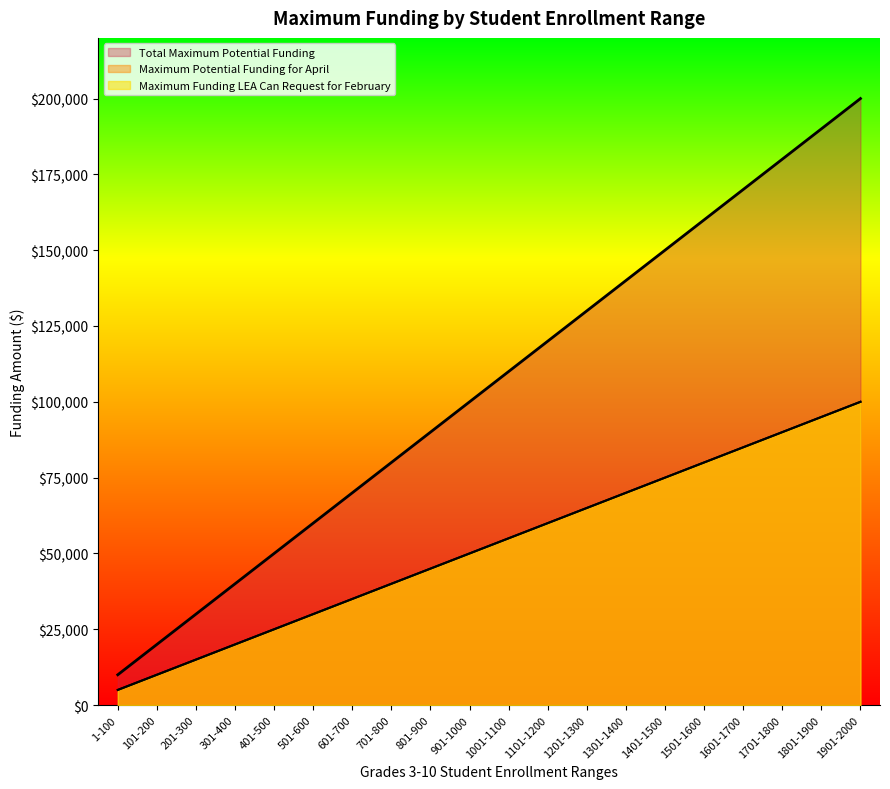

Which has a higher value, 1001-1100 or 1701-1800?

1701-1800